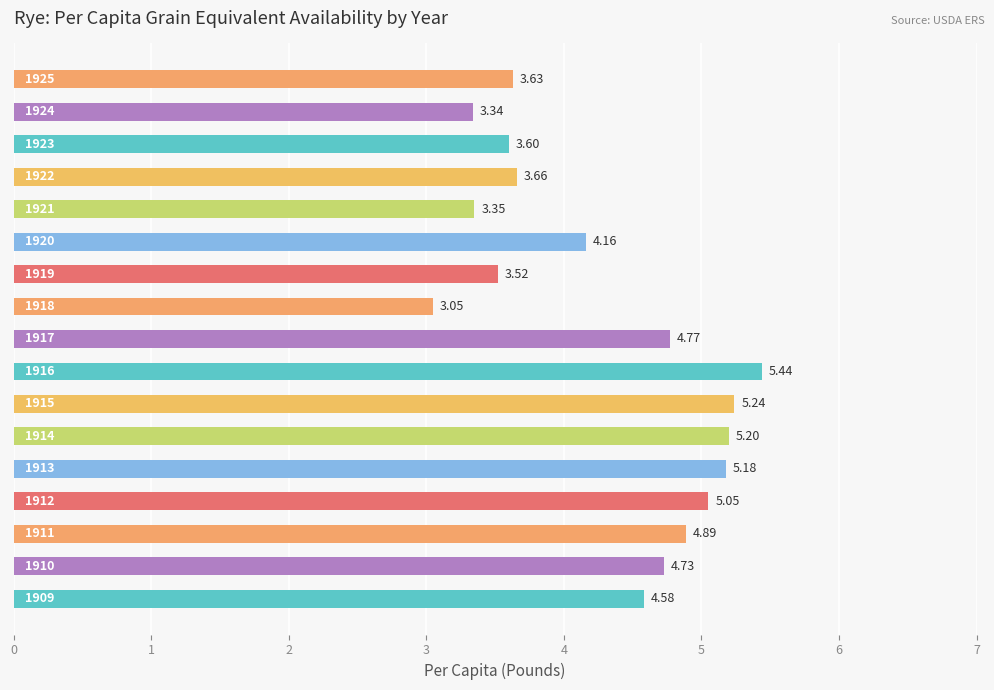

How many bars are there in total?

17